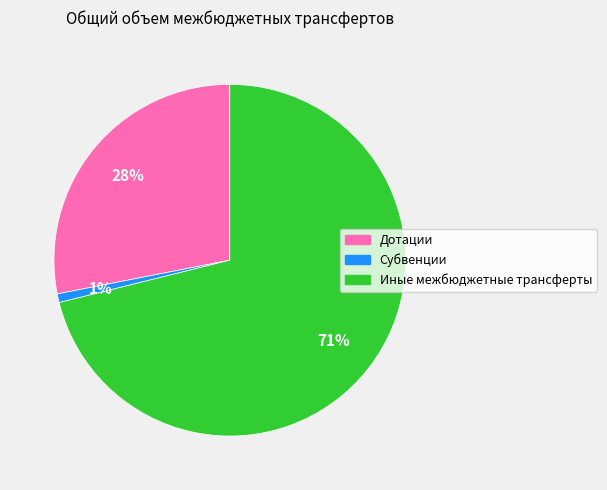

Is there any slice that represents more than half of the pie?

Yes